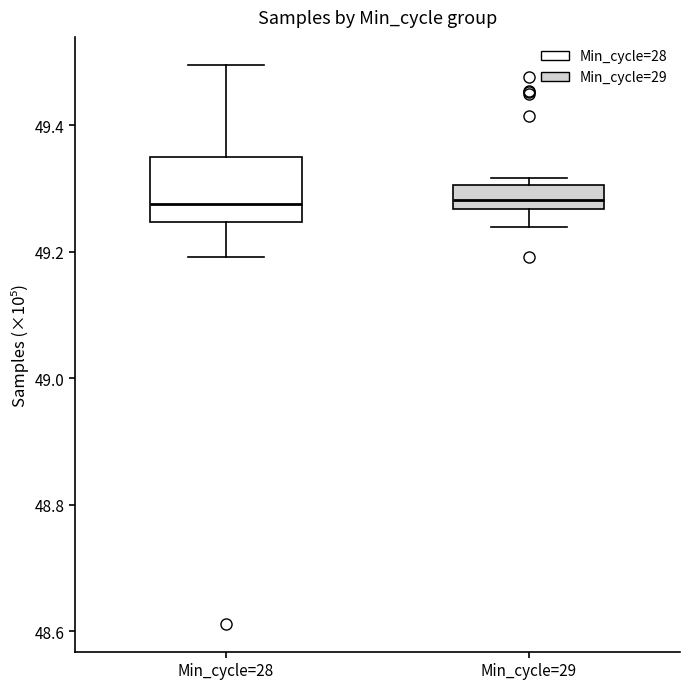

Reading left to right, transcribe this box plot: for each box, give where its median line is, the range the box spans, and where its two whiskers end, as read against the y-axis. The values are not printed on the chart, so give them approximately, as read against the axis.

Min_cycle=28: median 49.28, box 49.24 to 49.34, whiskers 49.20 to 49.50
Min_cycle=29: median 49.28, box 49.26 to 49.30, whiskers 49.24 to 49.32